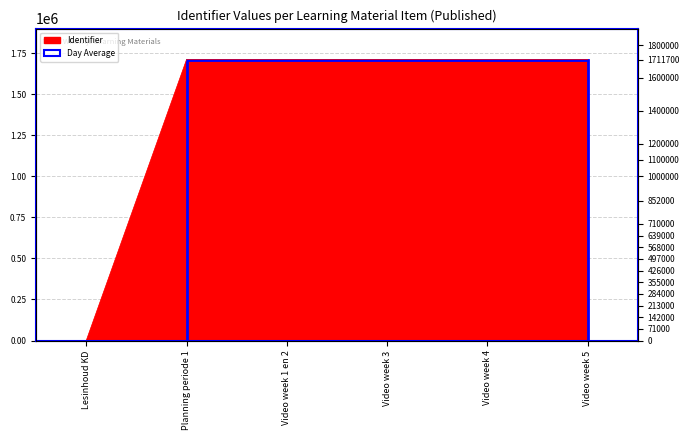

What is the difference between the maximum and minimum values?

1711741